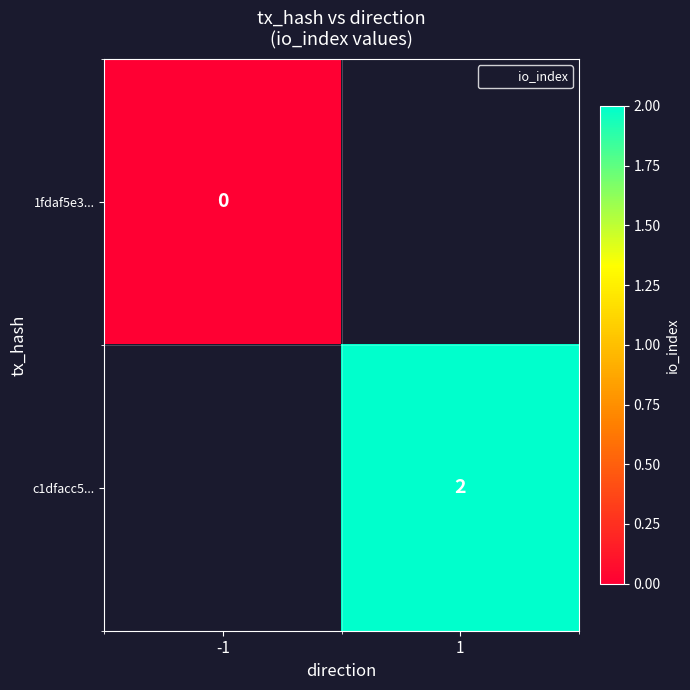

How many distinct data groups are displayed?

2